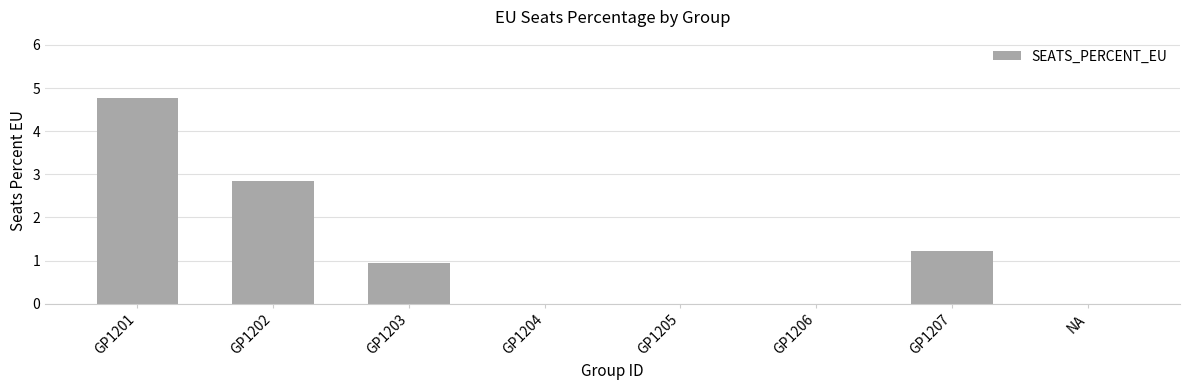

At which category does the chart reach its peak across all series?

GP1201